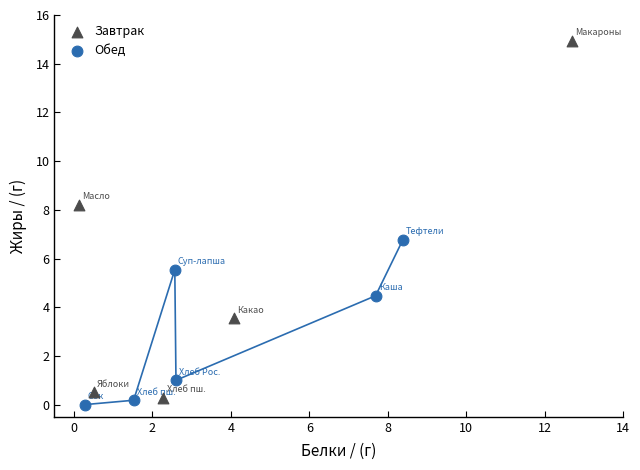

Which series reaches the minimum Y coordinate?

Обед